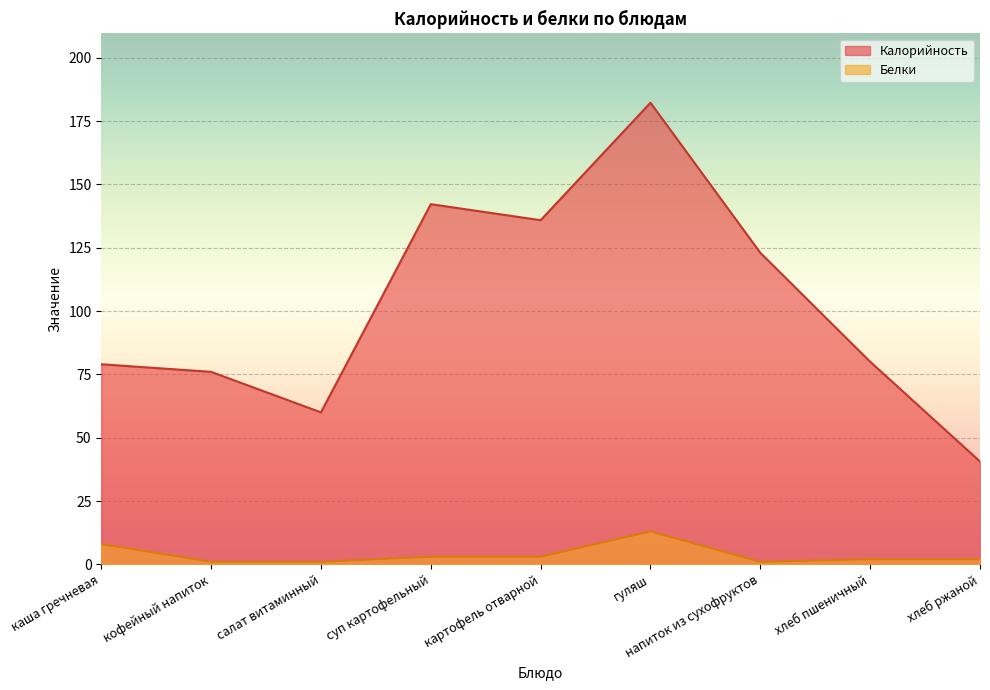

True or false: Белки and Калорийность intersect in this chart.

False